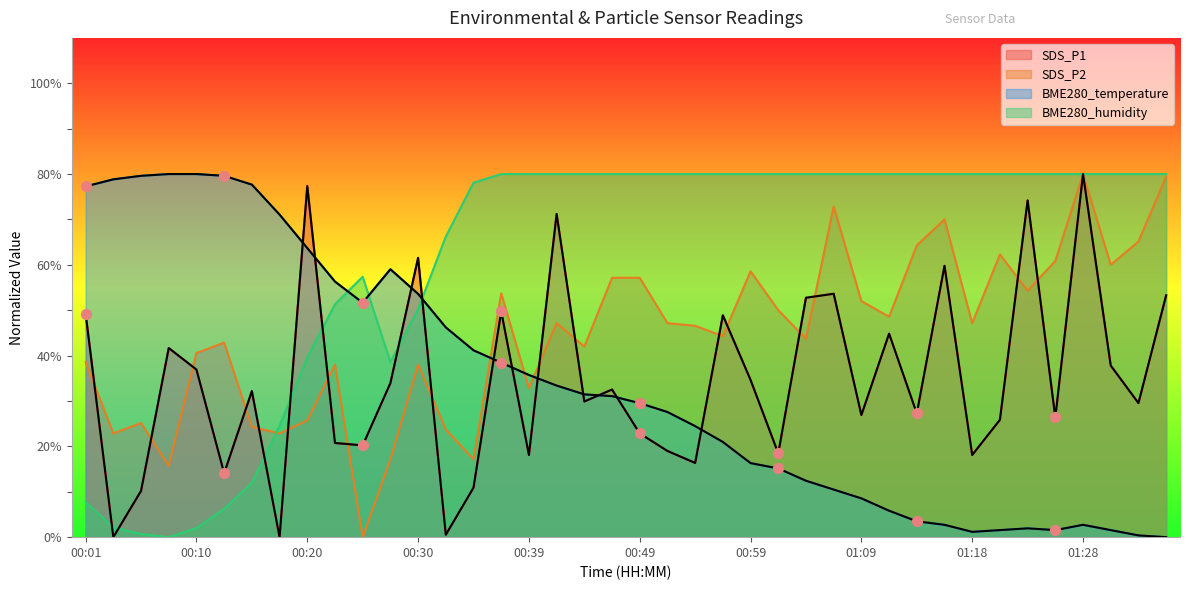

Which series contains the highest Y value?

SDS_P1